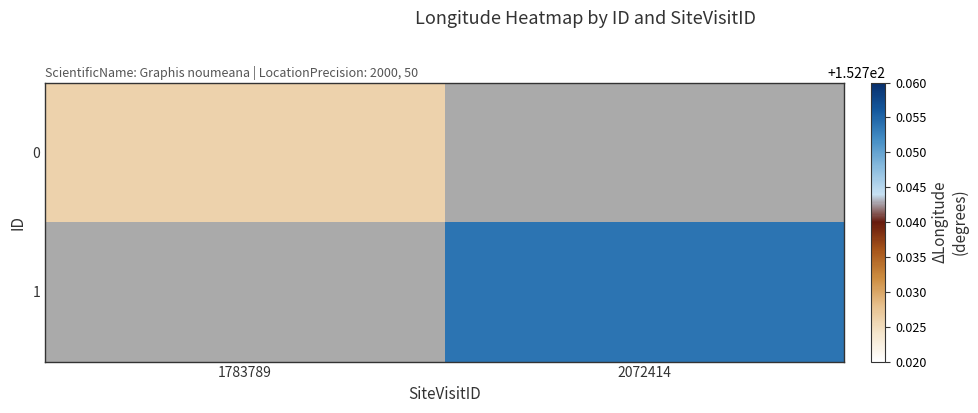

List the labels in order of 1 value, smallest first.

1783789, 2072414